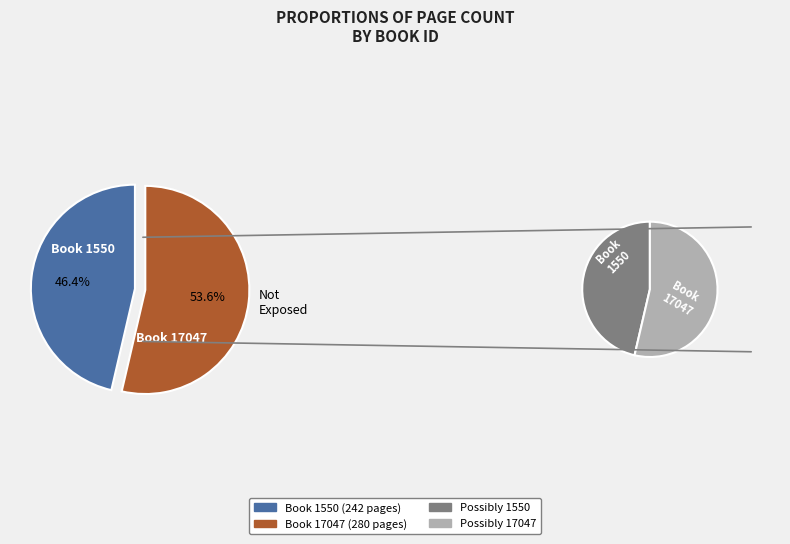

Rank the categories by value from lowest to highest.

1550, 17047